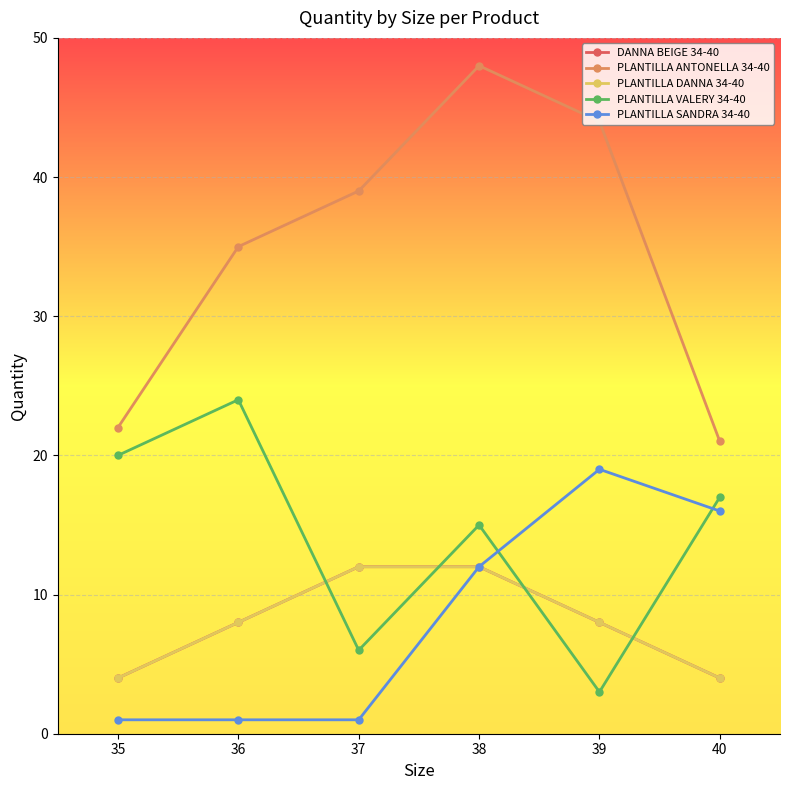

Is this an area chart (filled region under the line)?

No